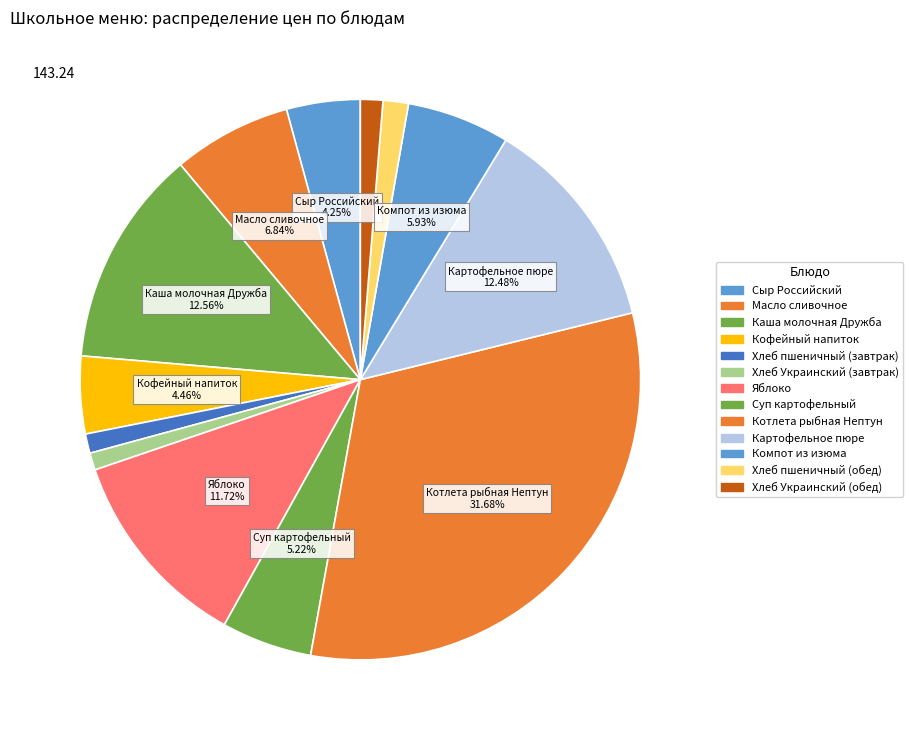

To the nearest percent, what percentage of the pie is Сыр Российский?

4%